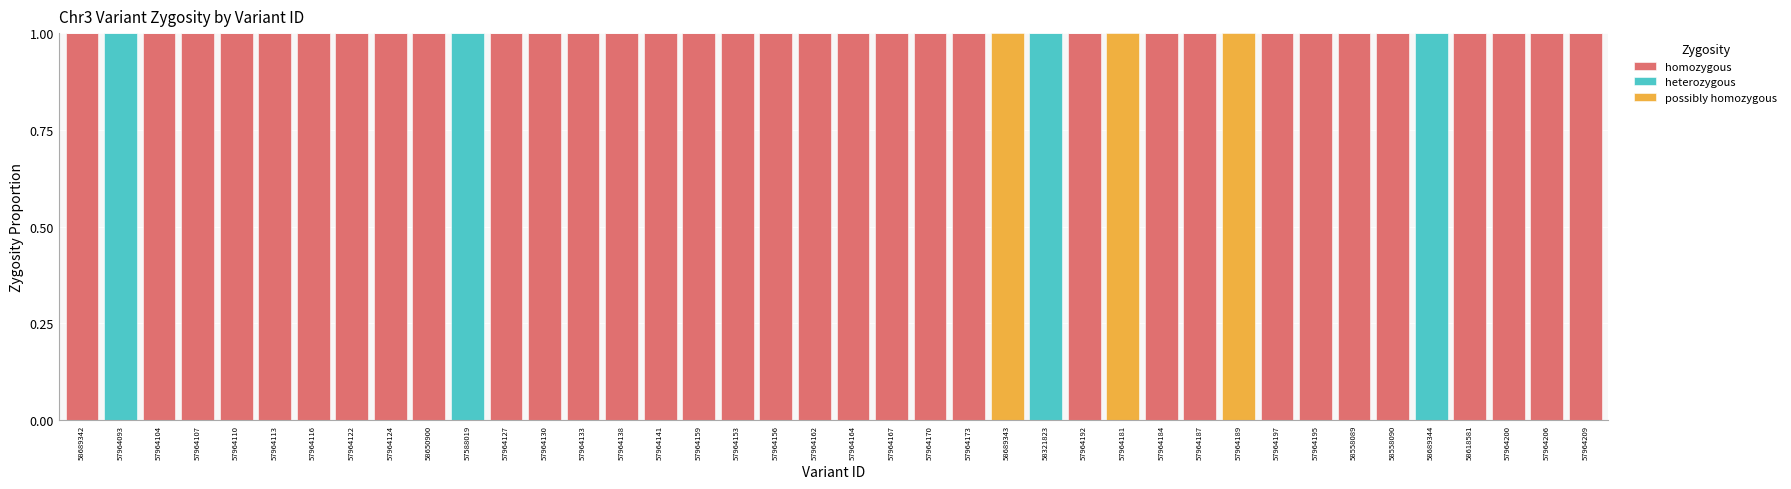

Is it true that homozygous equals 2 at 58618581?

False